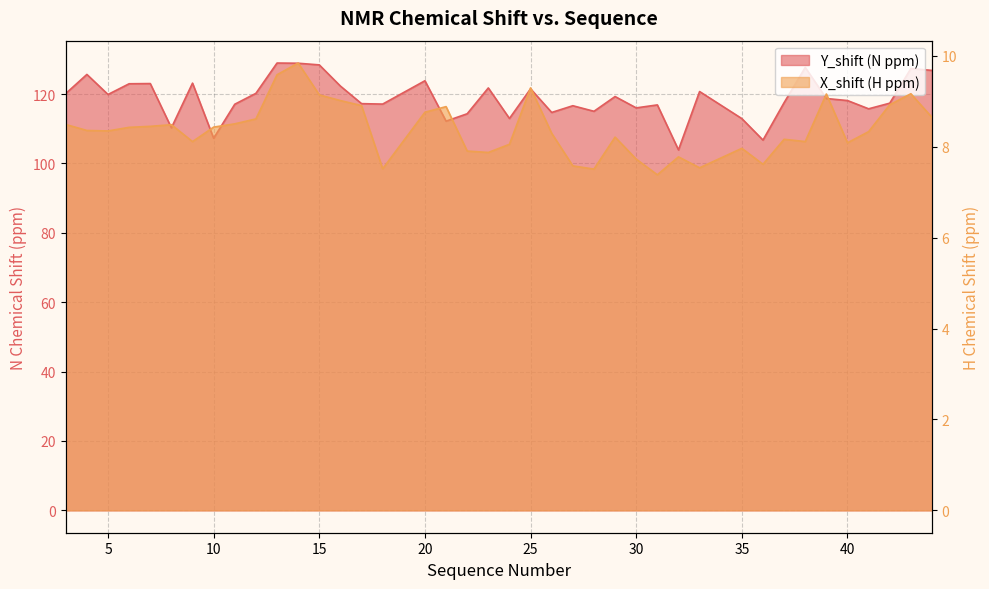

At how many categories does at least one series exceed 17?

40